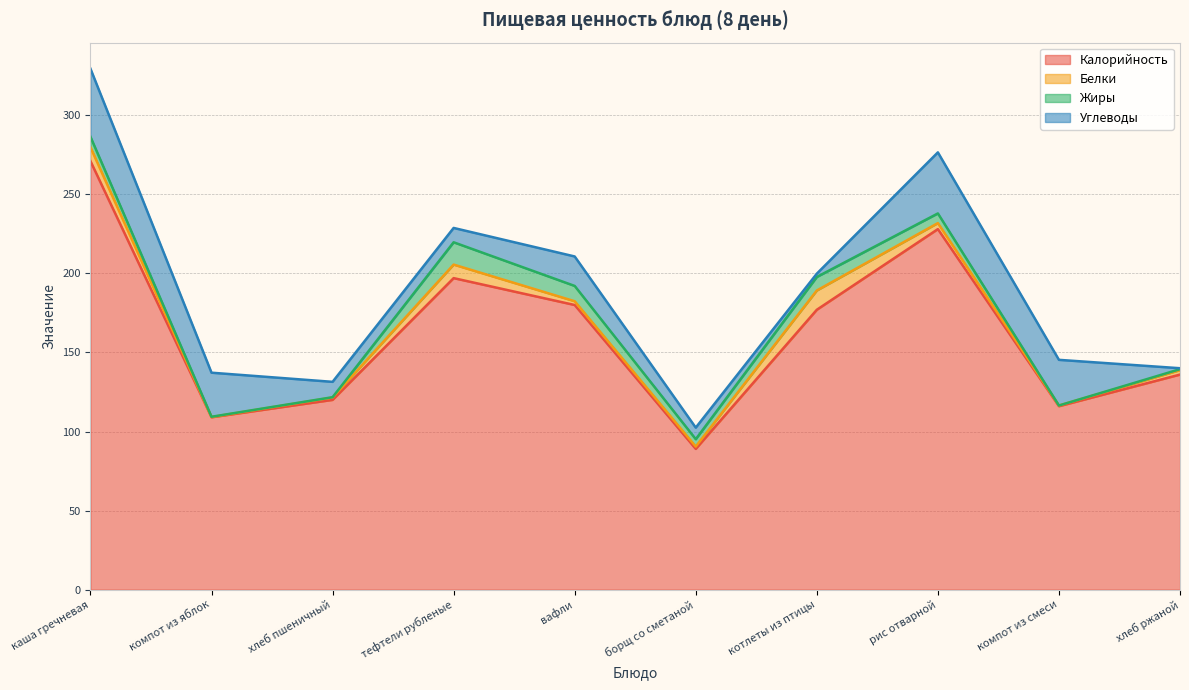

Which category has the lowest value in the Белки series?

компот из яблок